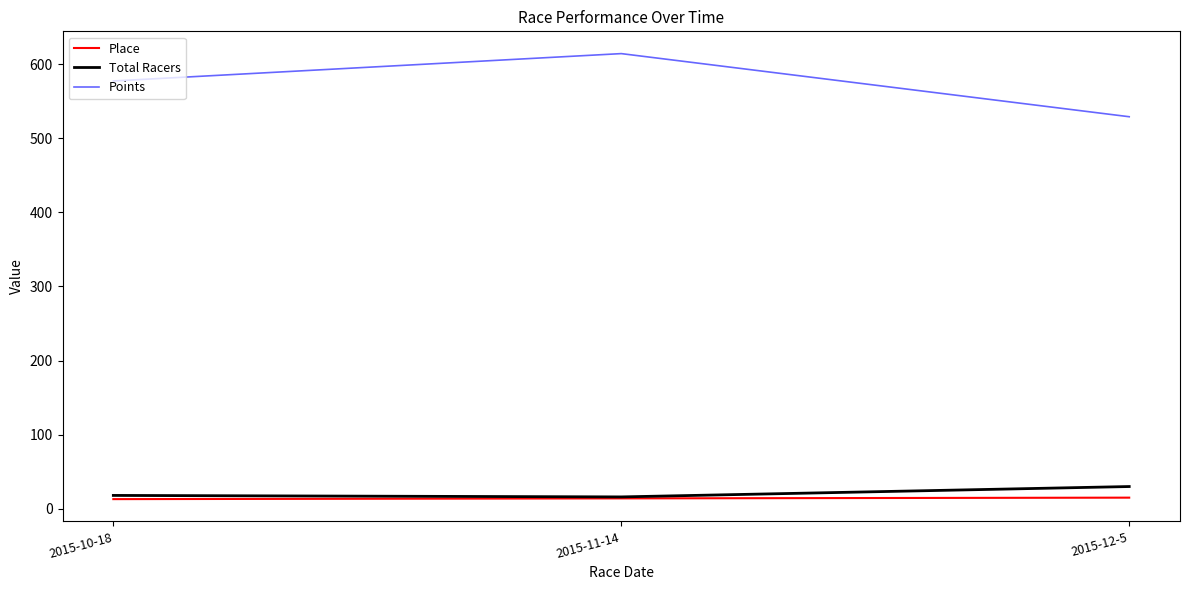

Which series has the largest total across all categories?

Points